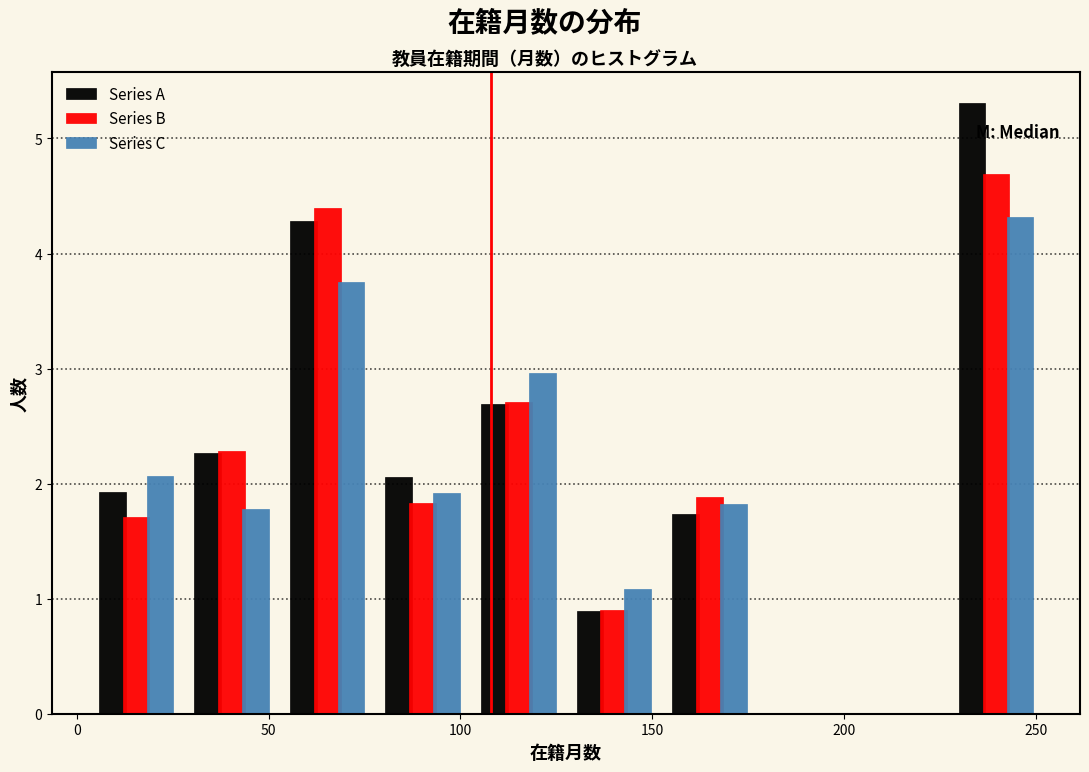

Reading left to right, list every range on the x-axis with the height of the bar of each series over it. Neither the bar edges nor the heights are printed on the chart, so give them approximately, as read against the axes.

5 to 30: Series A=1.9	Series B=1.7	Series C=2.1
30 to 55: Series A=2.3	Series B=2.3	Series C=1.8
55 to 80: Series A=4.3	Series B=4.4	Series C=3.8
80 to 105: Series A=2.1	Series B=1.8	Series C=1.9
105 to 130: Series A=2.7	Series B=2.7	Series C=3.0
130 to 150: Series A=0.9	Series B=0.9	Series C=1.1
150 to 175: Series A=1.7	Series B=1.9	Series C=1.8
175 to 200: Series A=0	Series B=0	Series C=0
200 to 225: Series A=0	Series B=0	Series C=0
225 to 250: Series A=5.3	Series B=4.7	Series C=4.3